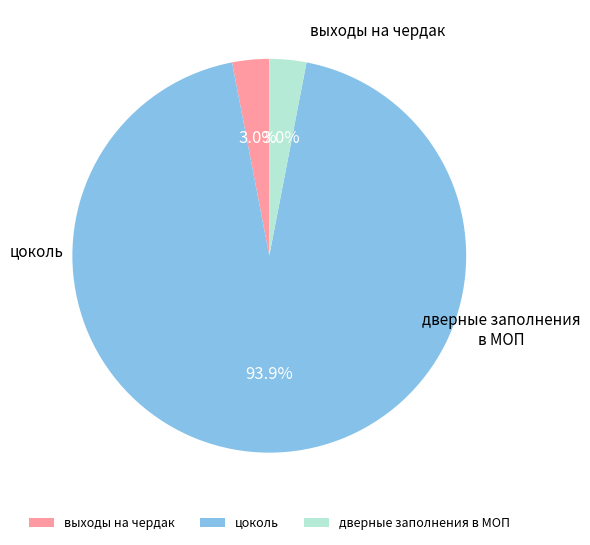

Is it true that цоколь is 94% of the pie?

True